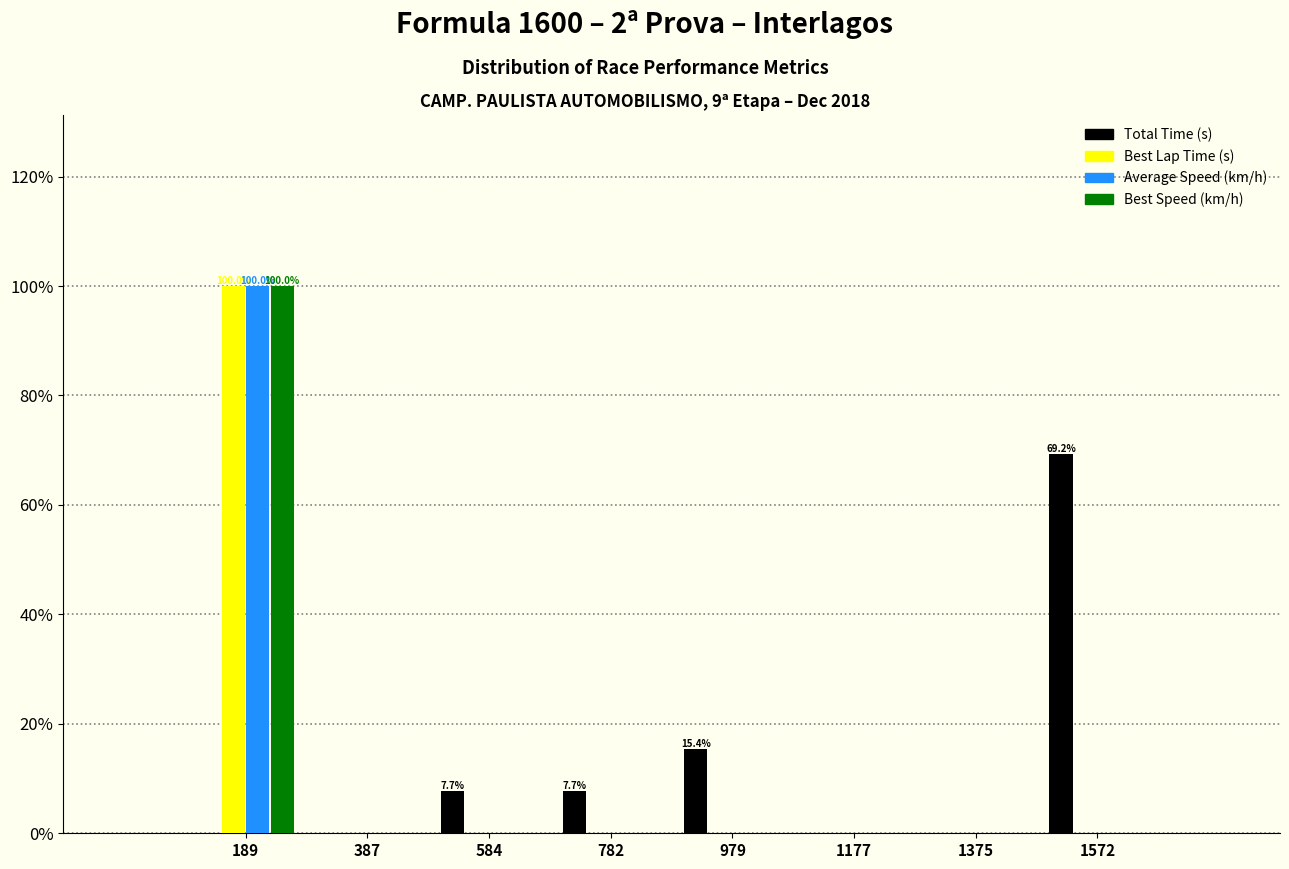

In the Total Time (s) series, which range on the x-axis has the tallest bar?

1480 to 1680